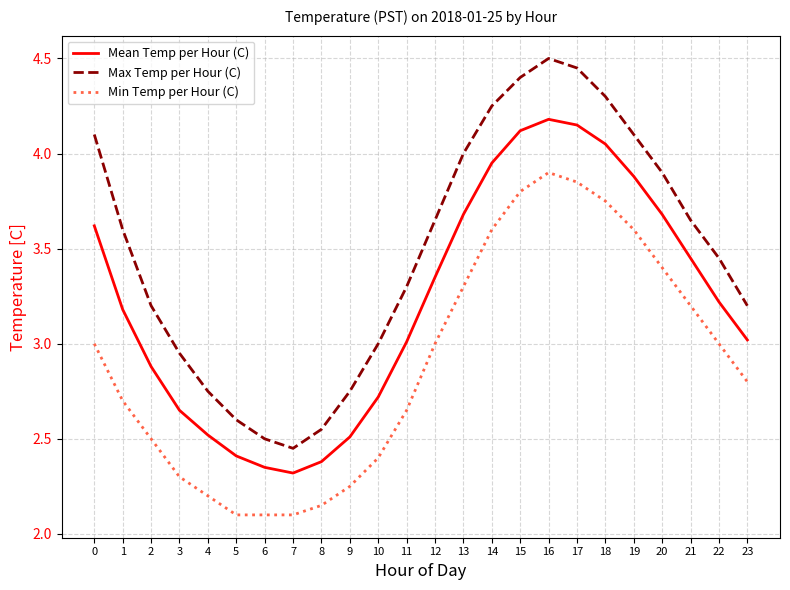

Rank the series by their maximum value, from lowest to highest.

Min Temp per Hour (C), Mean Temp per Hour (C), Max Temp per Hour (C)